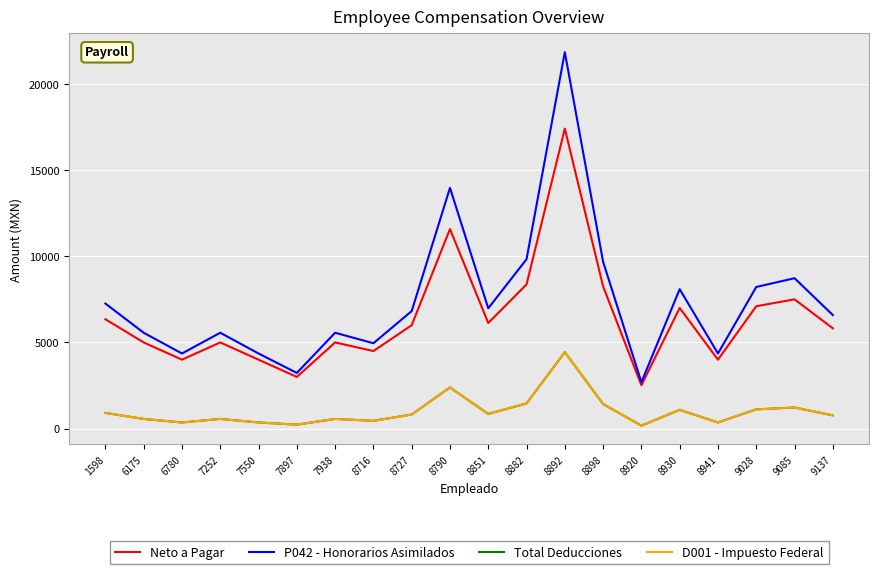

Is this an area chart (filled region under the line)?

No